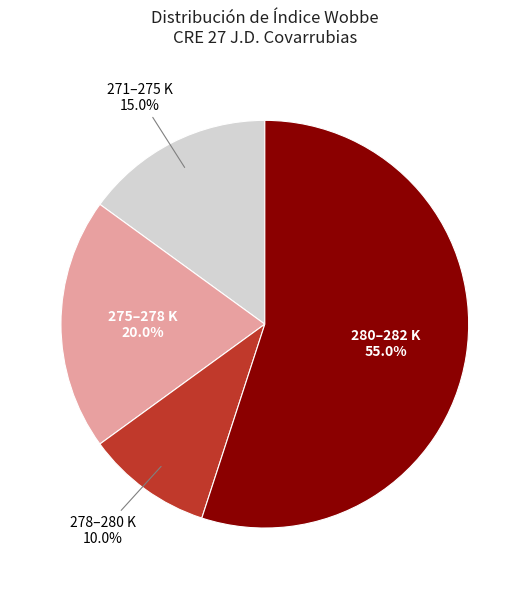

Count the number of slices in the pie.

4